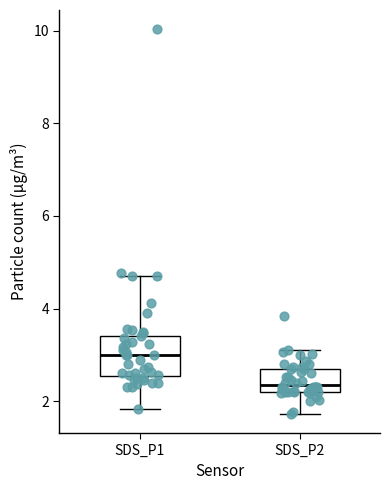

Where is the upper edge of the box for SDS_P1 on the y-axis? The values are not printed on the chart, so give them approximately, as read against the axis.

3.4